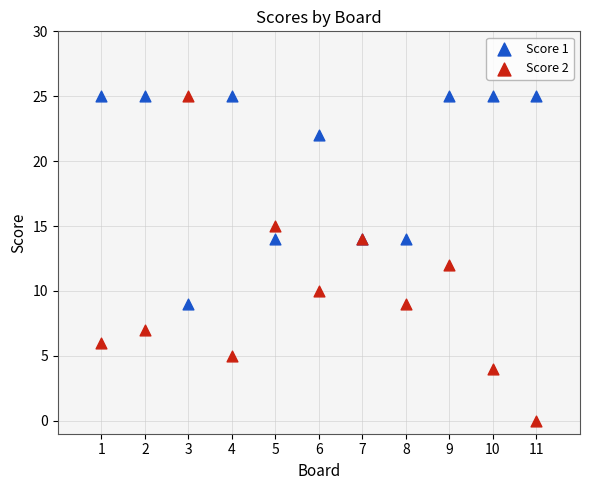

What is the X range (max minus min) for the scatter plot?

10